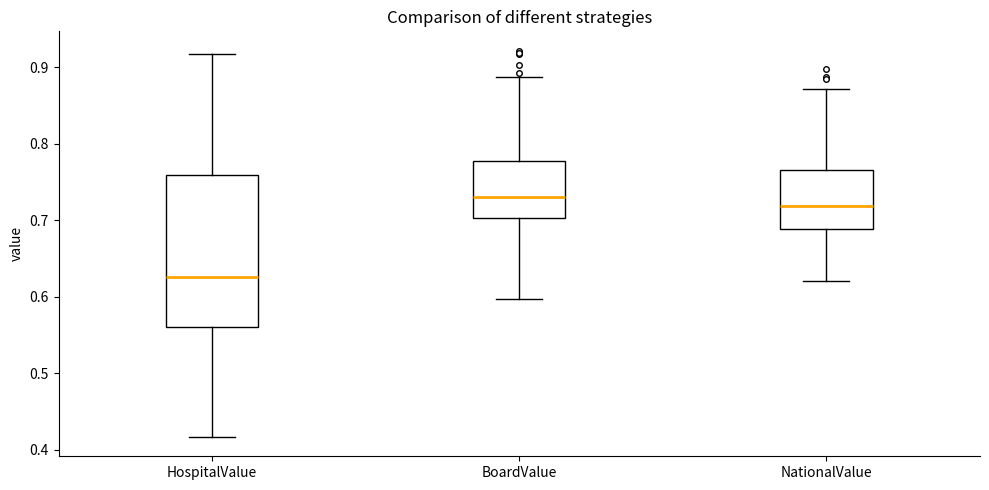

Which box's median line is the lowest?

HospitalValue